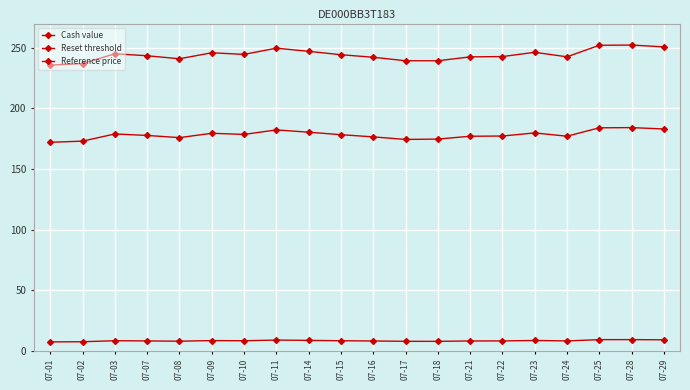

Is this an area chart (filled region under the line)?

No